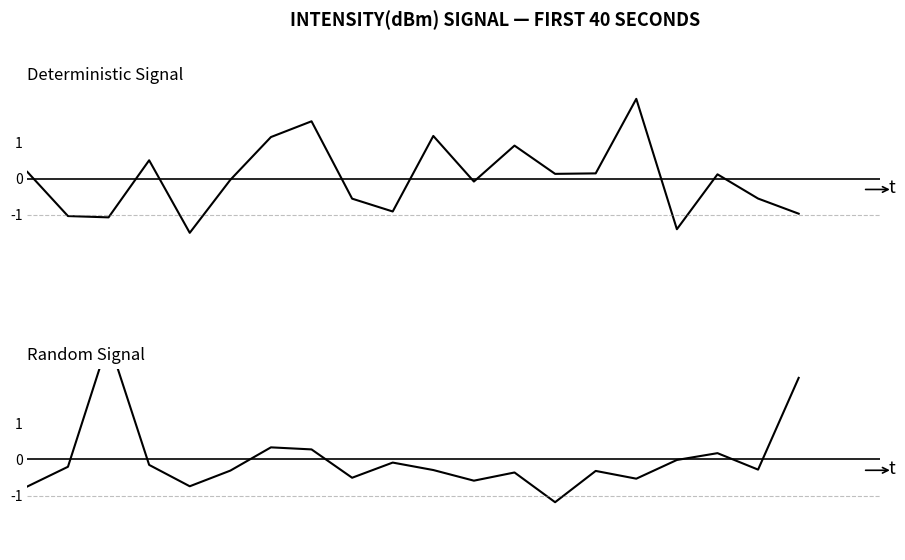

At how many categories does at least one series exceed 2?

3